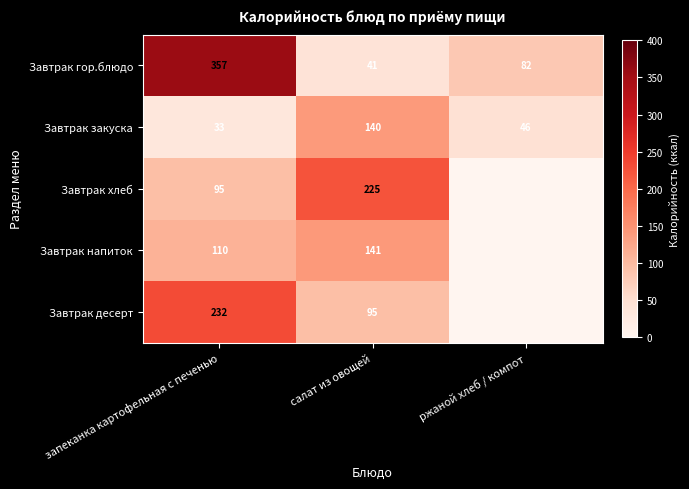

What is the difference between the maximum and minimum values in the Завтрак закуска series?

107